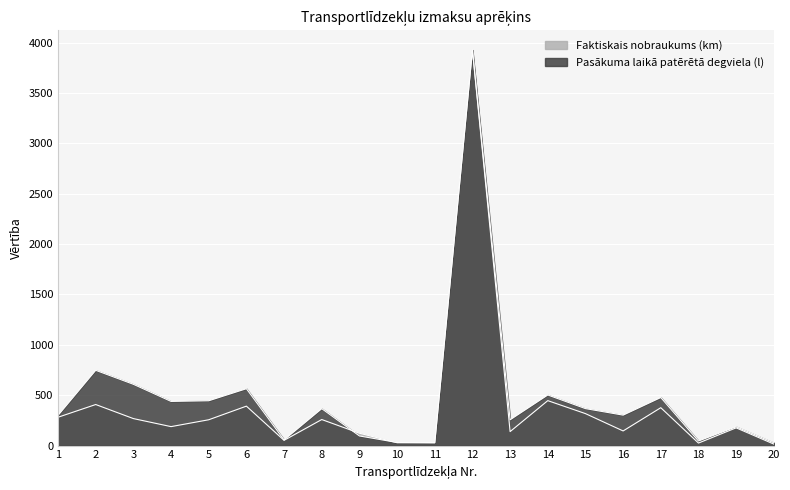

Read the Pasākuma laikā patērētā degviela (l) value at 14.

502.2